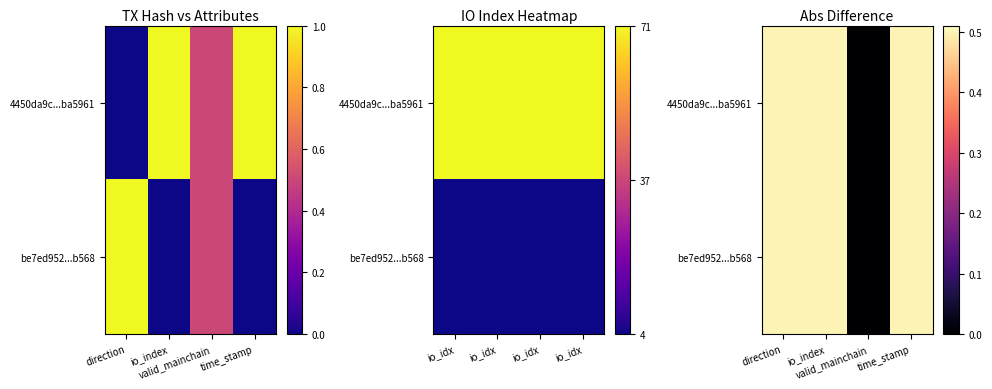

List the series in order of their peak value, highest first.

4450da9c...ba5961, be7ed952...b568